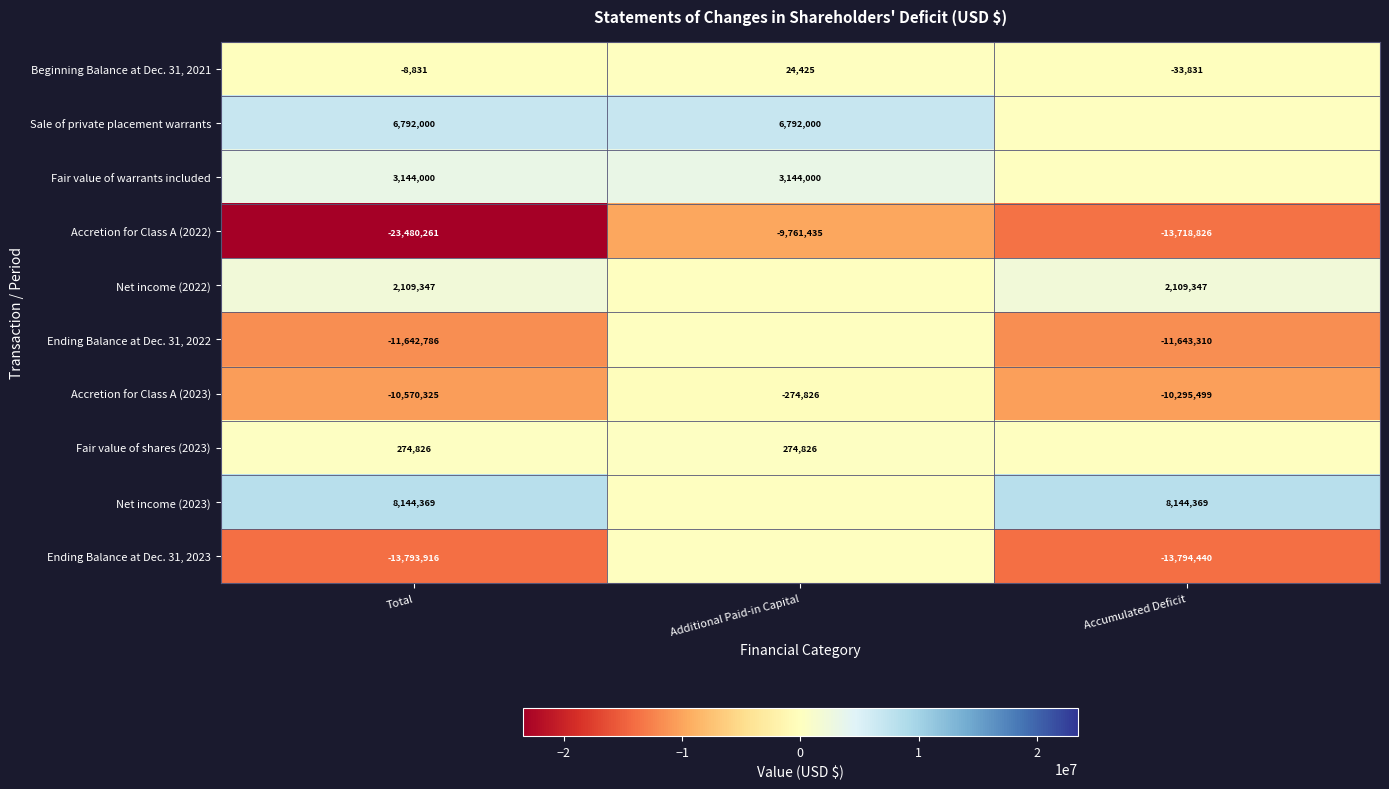

At Total, list the series in order from smallest to largest.

Accretion for Class A (2022), Ending Balance at Dec. 31, 2023, Ending Balance at Dec. 31, 2022, Accretion for Class A (2023), Beginning Balance at Dec. 31, 2021, Fair value of shares (2023), Net income (2022), Fair value of warrants included, Sale of private placement warrants, Net income (2023)